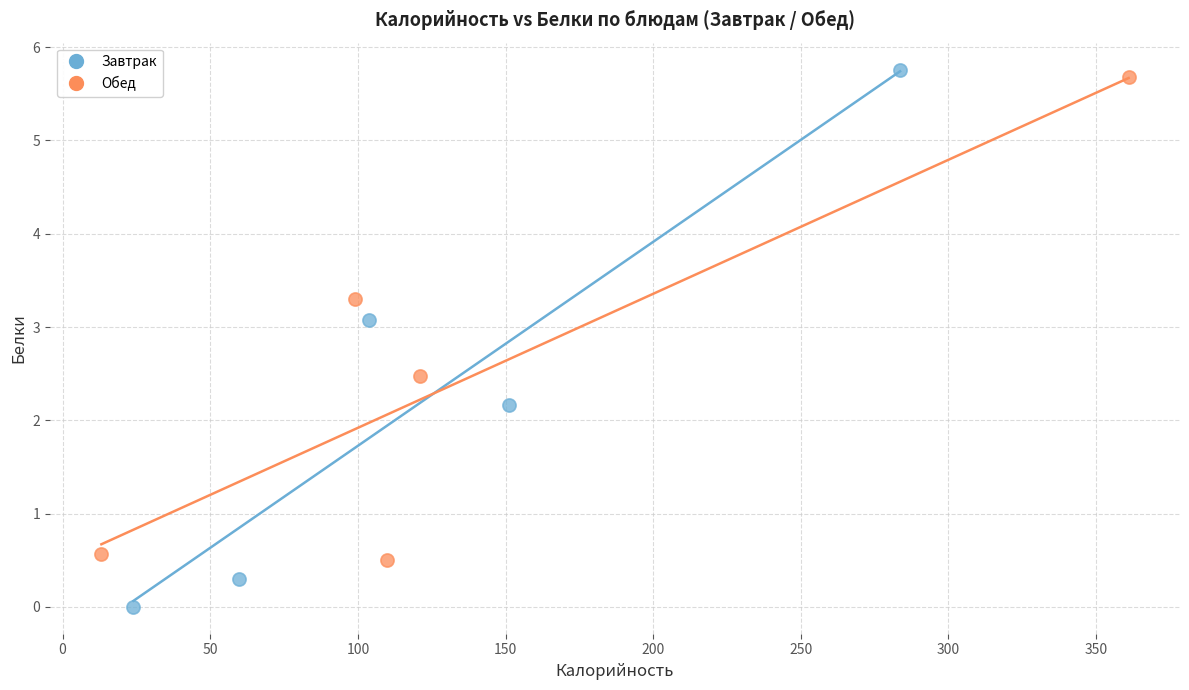

What are all the series names shown in the legend?

Завтрак, Обед